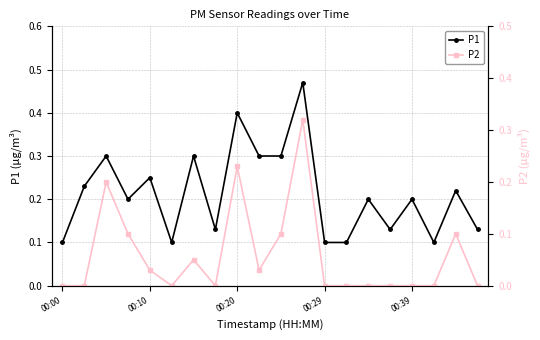

How many P1 values are between 0 and 1?

20